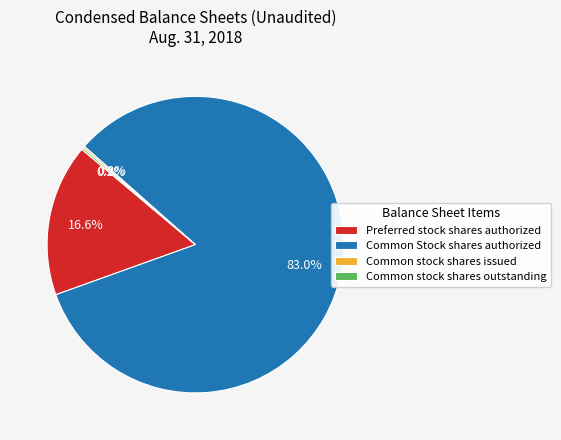

Which slice is the largest?

Common Stock shares authorized